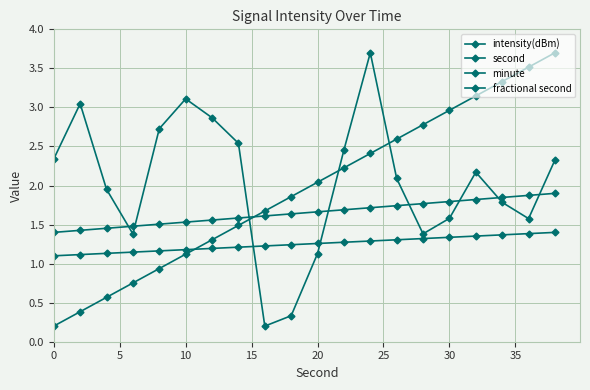

Which series has the largest total across all categories?

intensity(dBm)